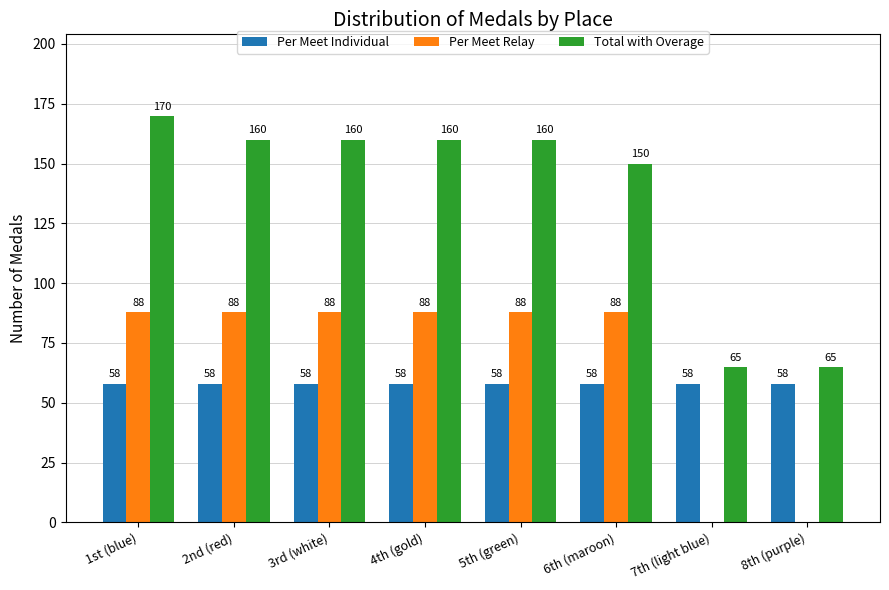

What is the greatest value displayed?

170